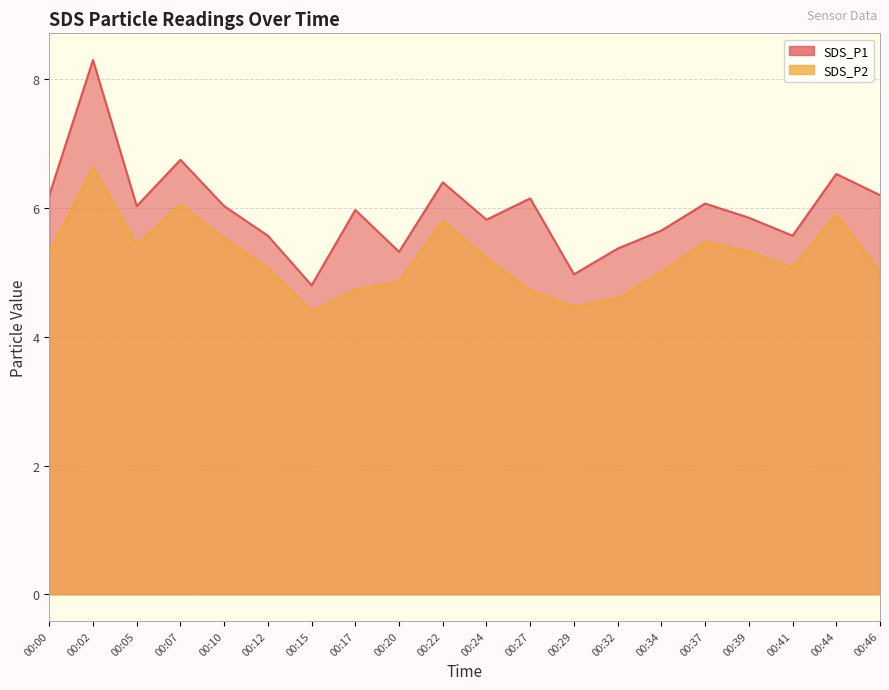

What is the difference between the maximum and minimum values in the SDS_P1 series?

3.5